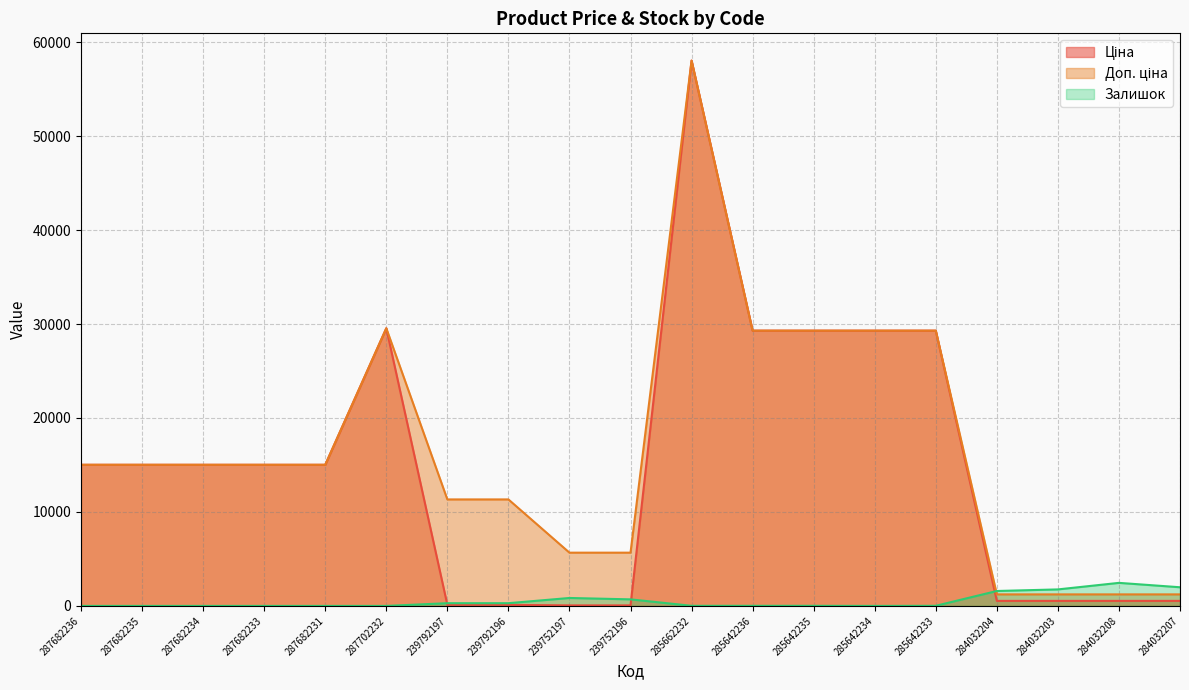

How many lines are shown in the chart?

3